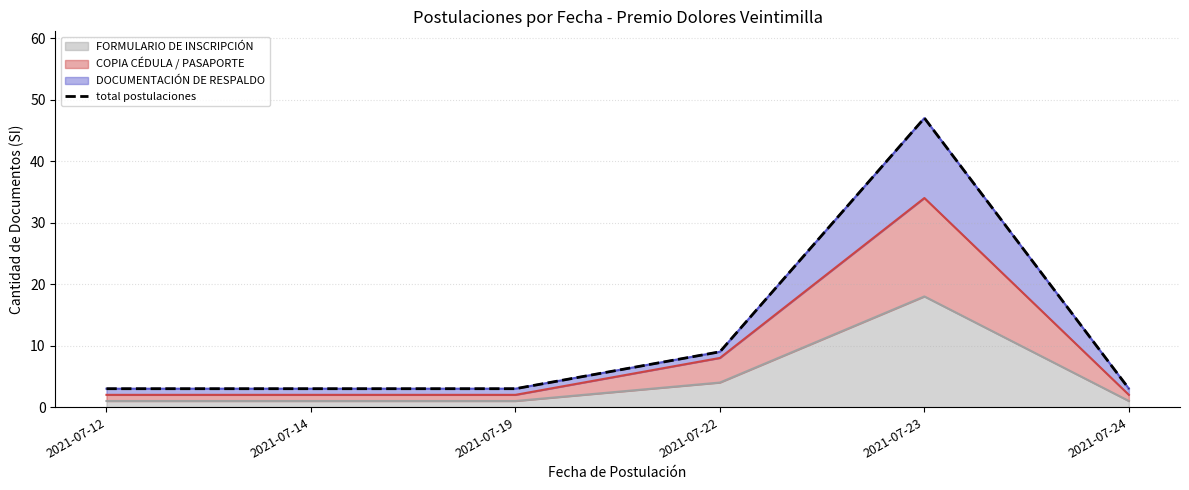

Which category has the lowest value across all series?

2021-07-12